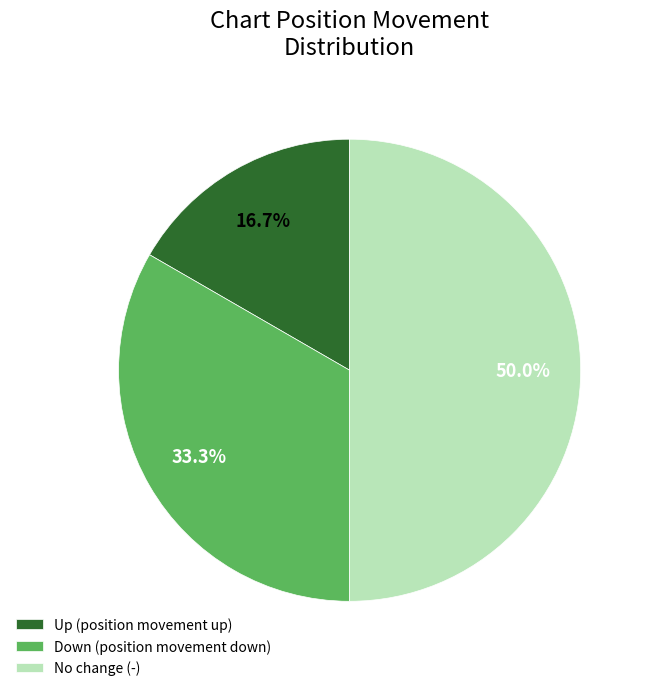

Does Up (position movement up) represent more than half of the total?

No